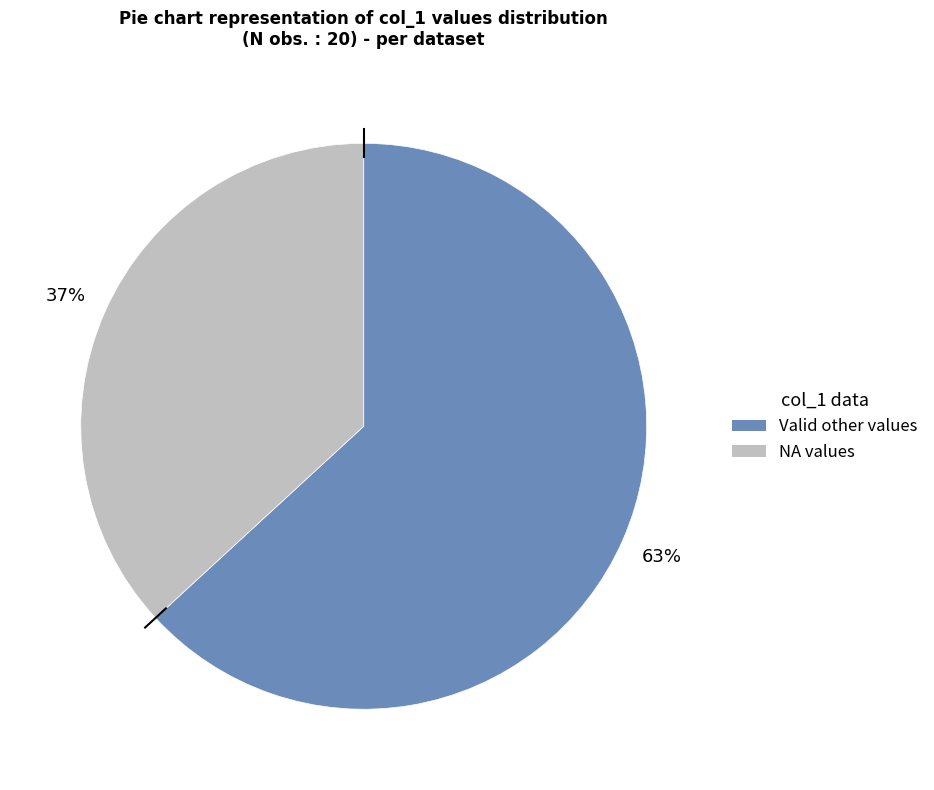

To the nearest percent, what is the average slice percentage?

50%